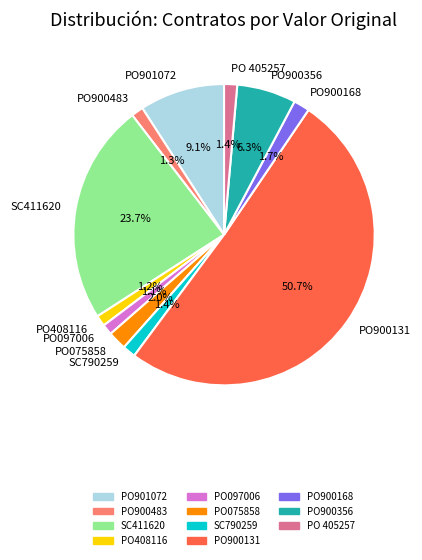

What is the total percentage of PO900356 and SC411620?

30.0%